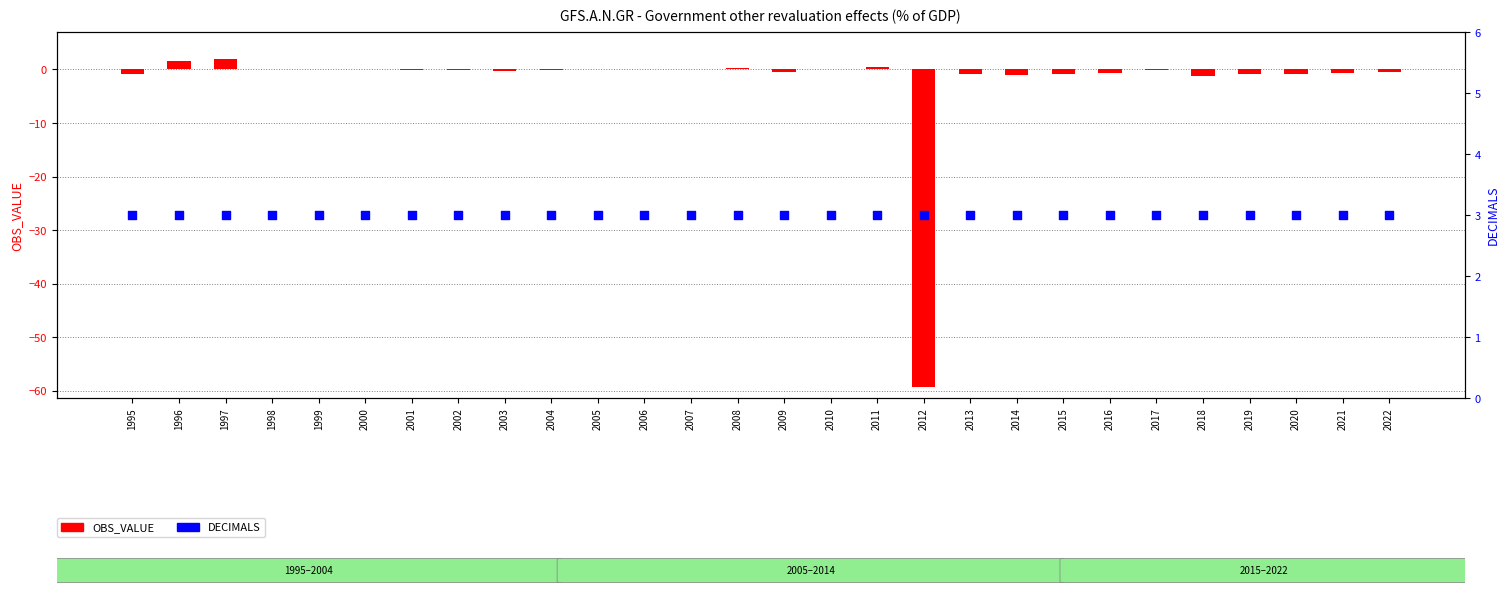

What is the total value across all series at 2011?

3.5